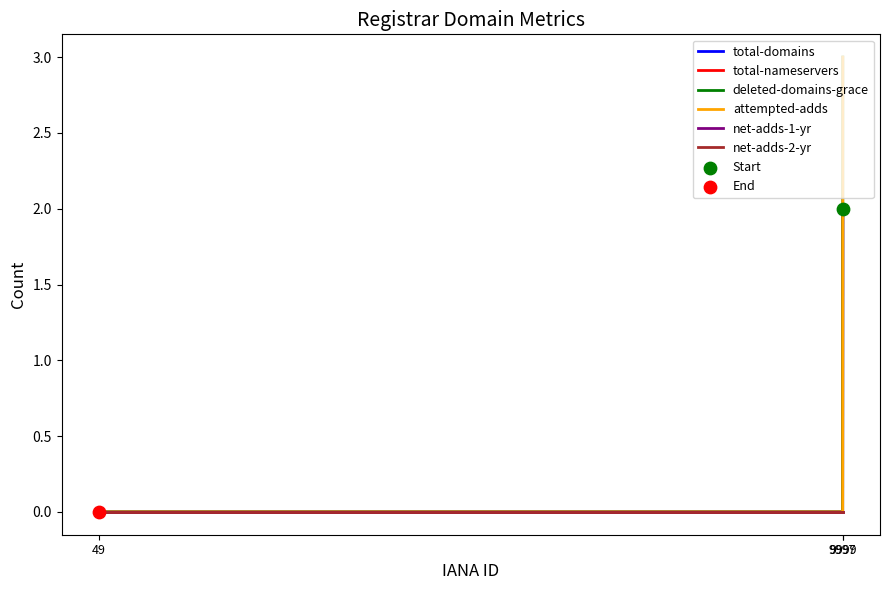

Which series contains the lowest Y value?

total-domains